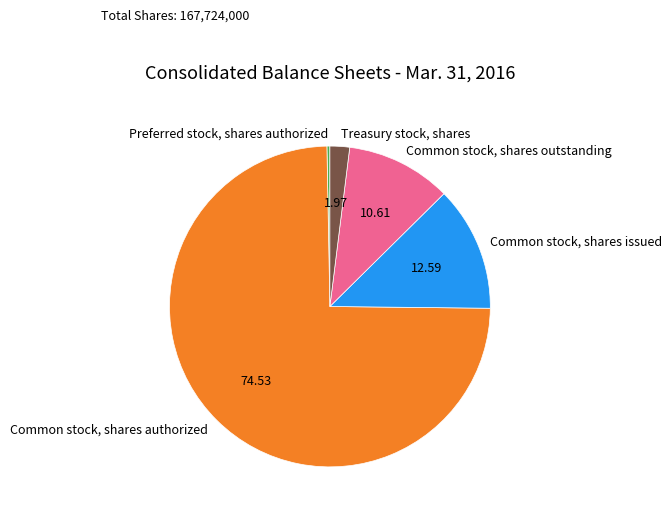

Which slice is the largest?

Common stock, shares authorized